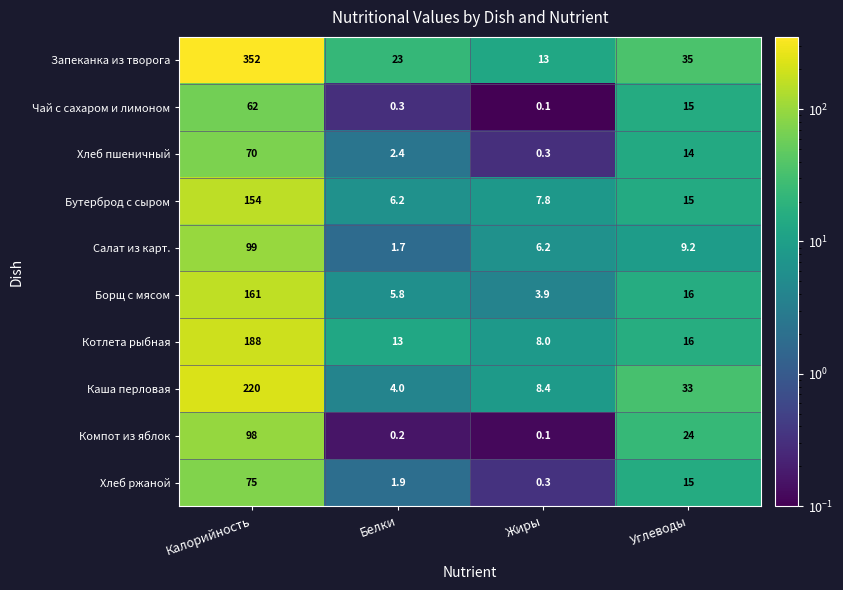

The value of Бутерброд с сыром at Жиры is 7.8. True or false?

True